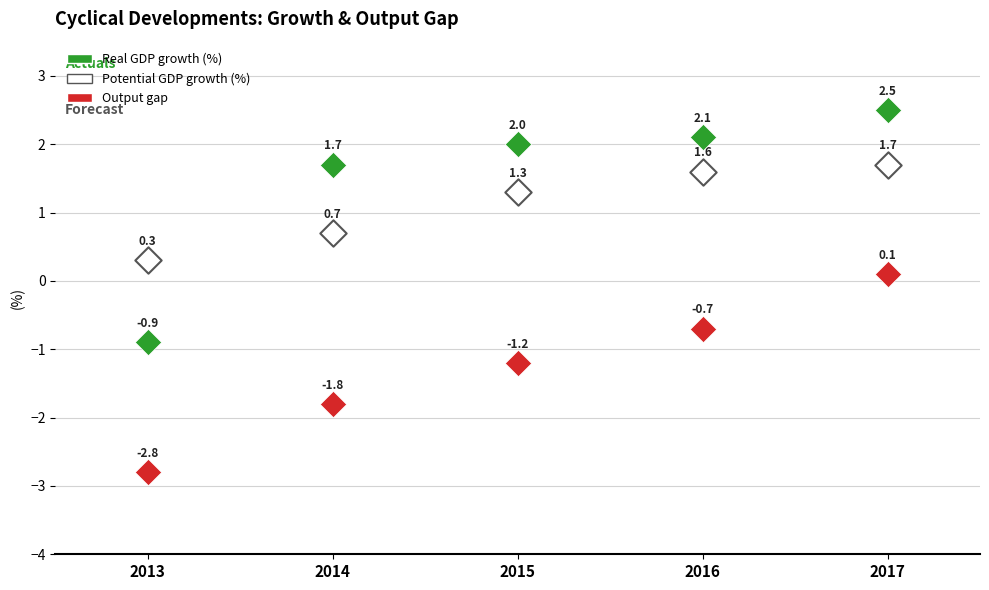

In the Real GDP growth (%) series, what Y value is closest to 0?

-0.9